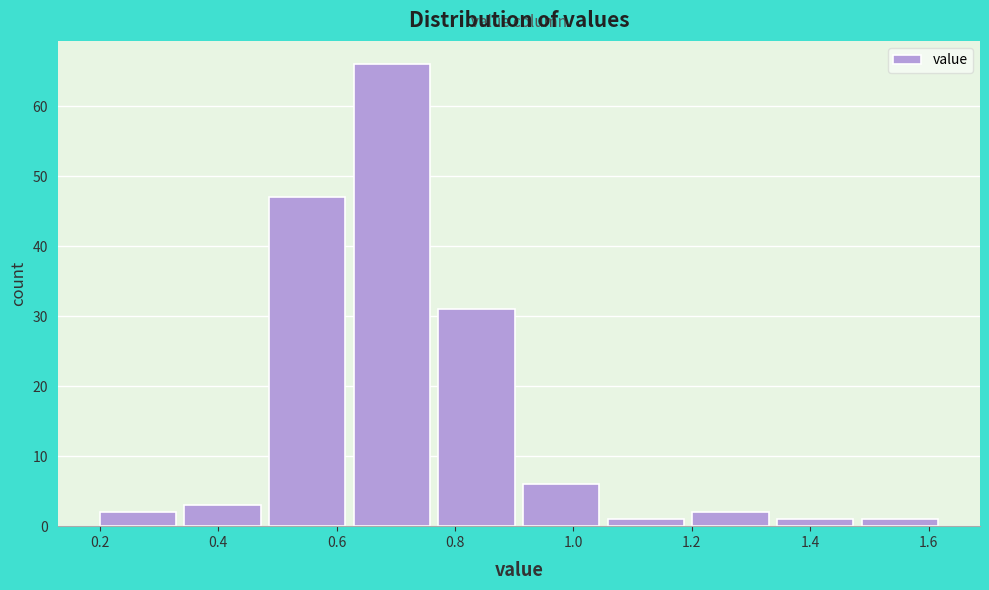

Reading left to right, transcribe this chart: for each bar, give the range it covers on the x-axis and its height. Neither the bar edges nor the heights are printed on the chart, so give them approximately, as read against the axes.

0.20 to 0.34: 2
0.34 to 0.48: 3
0.48 to 0.62: 47
0.62 to 0.78: 66
0.78 to 0.92: 31
0.92 to 1.06: 6
1.06 to 1.20: 1
1.20 to 1.34: 2
1.34 to 1.48: 1
1.48 to 1.64: 1